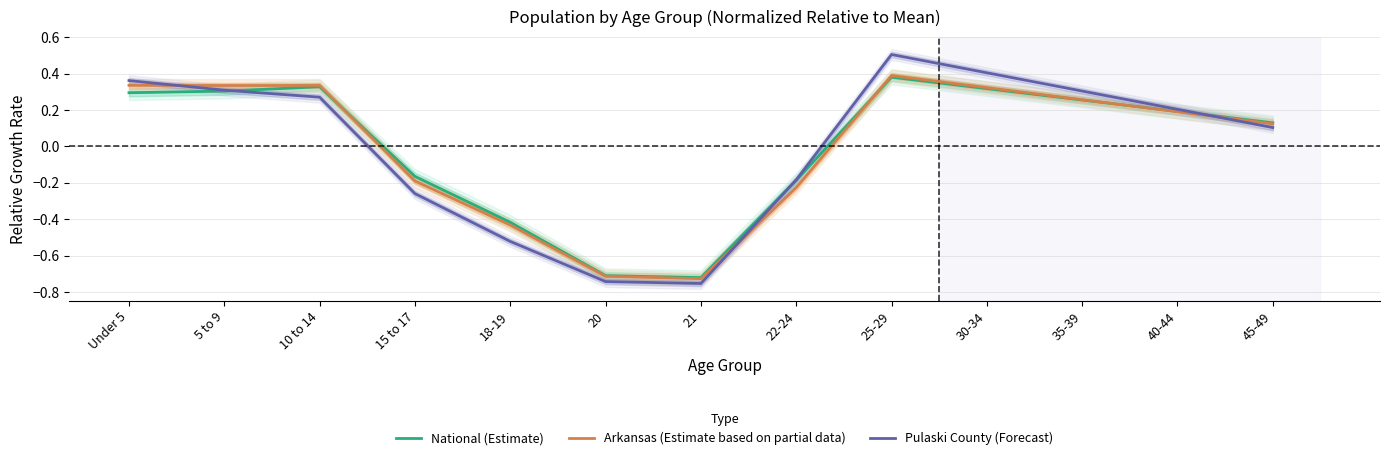

Reading right to left, what are all the values shown in this chart?

National (Estimate): 45-49=0.1	40-44=0.2	35-39=0.3	30-34=0.3	25-29=0.4	22-24=-0.2	21=-0.7	20=-0.7	18-19=-0.4	15 to 17=-0.2	10 to 14=0.3	5 to 9=0.3	Under 5=0.3
Arkansas (Estimate based on partial data): 45-49=0.1	40-44=0.2	35-39=0.3	30-34=0.3	25-29=0.4	22-24=-0.2	21=-0.7	20=-0.7	18-19=-0.4	15 to 17=-0.2	10 to 14=0.3	5 to 9=0.3	Under 5=0.3
Pulaski County (Forecast): 45-49=0.1	40-44=0.2	35-39=0.3	30-34=0.4	25-29=0.5	22-24=-0.2	21=-0.8	20=-0.7	18-19=-0.5	15 to 17=-0.3	10 to 14=0.3	5 to 9=0.3	Under 5=0.4